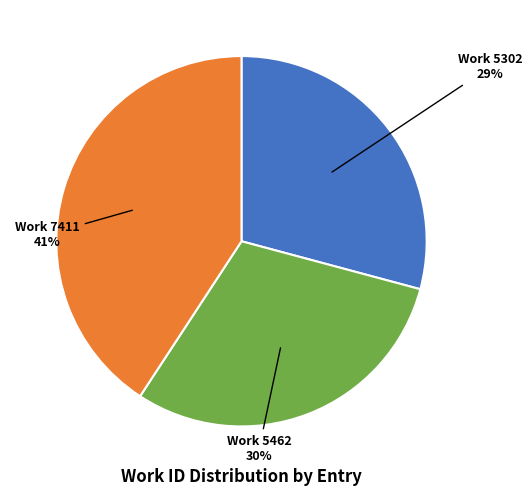

Is there any slice that represents more than half of the pie?

No